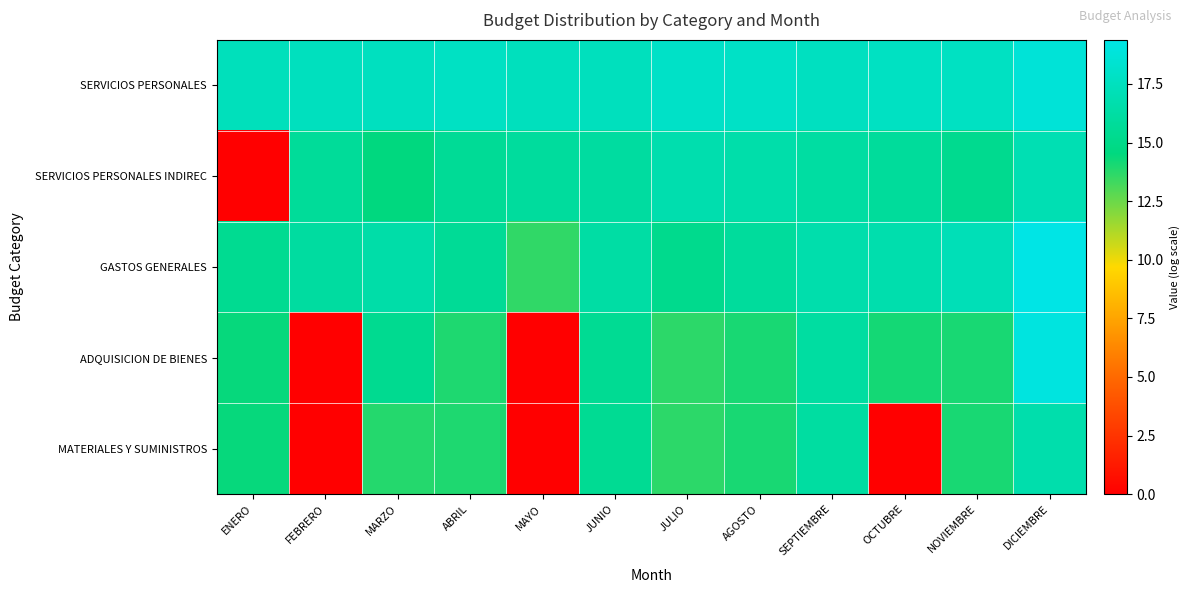

Which has a higher value, ENERO or MARZO?

MARZO